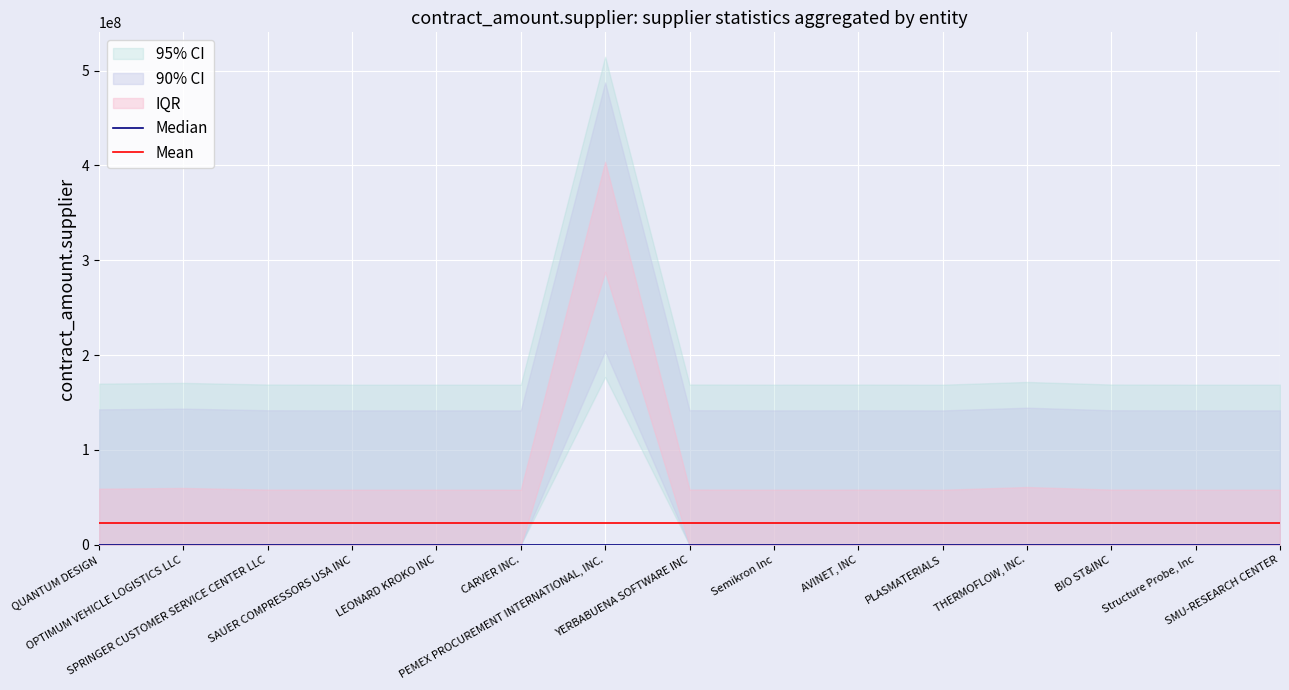

True or false: Mean and Median intersect in this chart.

False